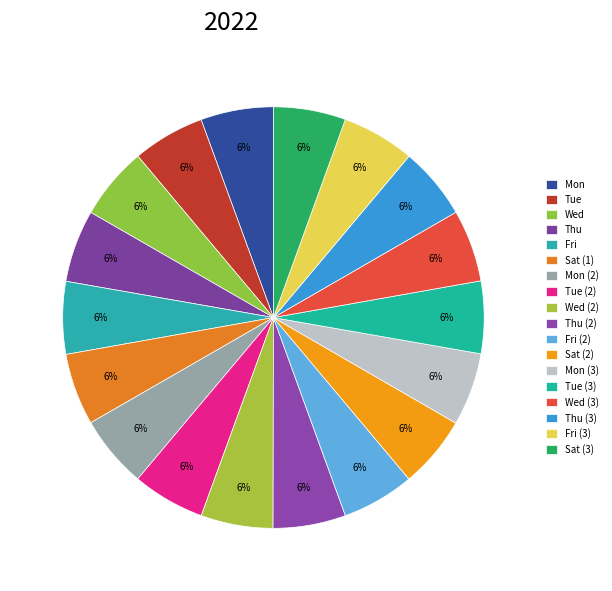

How many segments does this pie chart have?

18